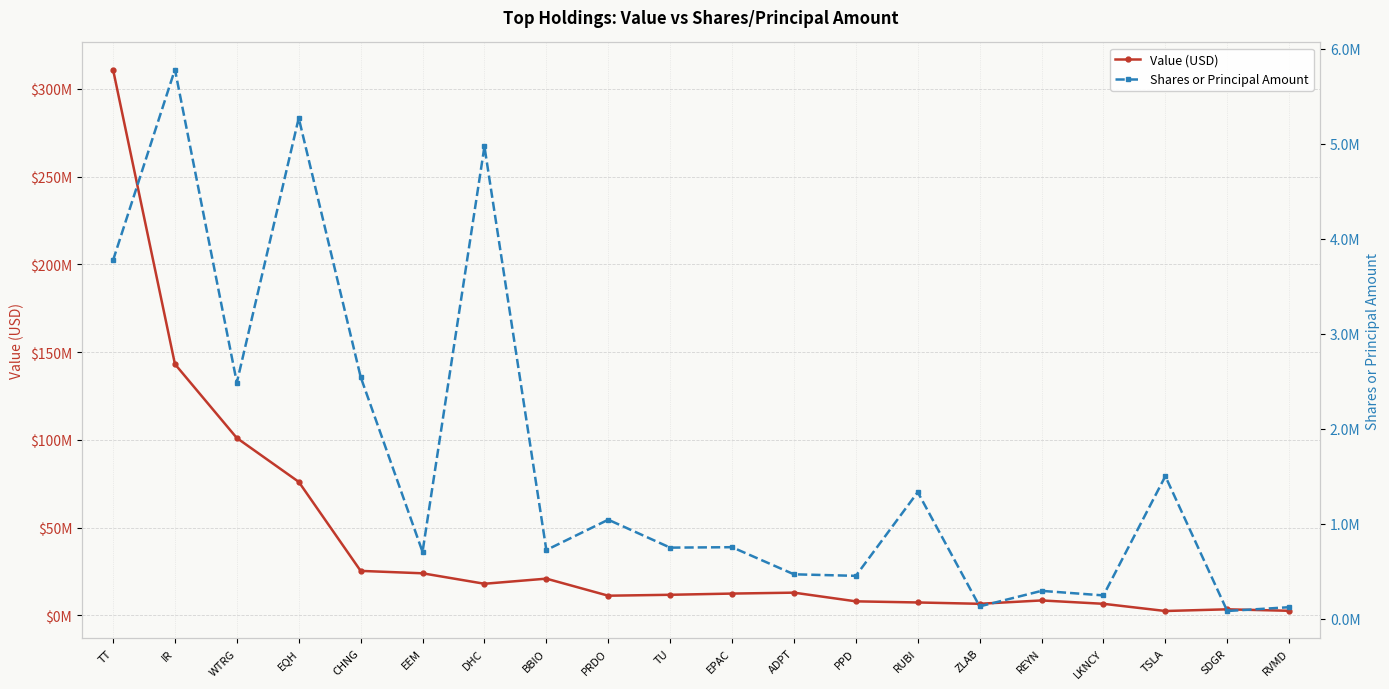

Where is Value (USD) nearest to the value 156733000?

IR